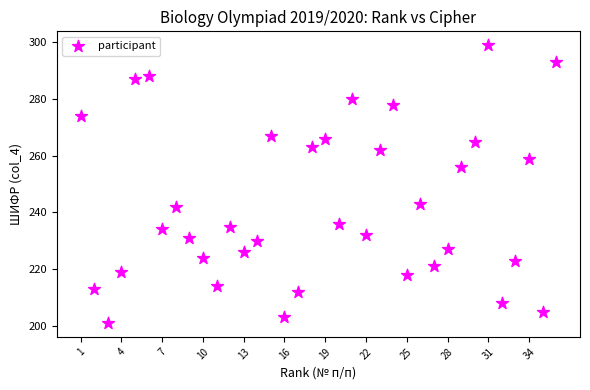

What is the range of X values (max minus min)?

35